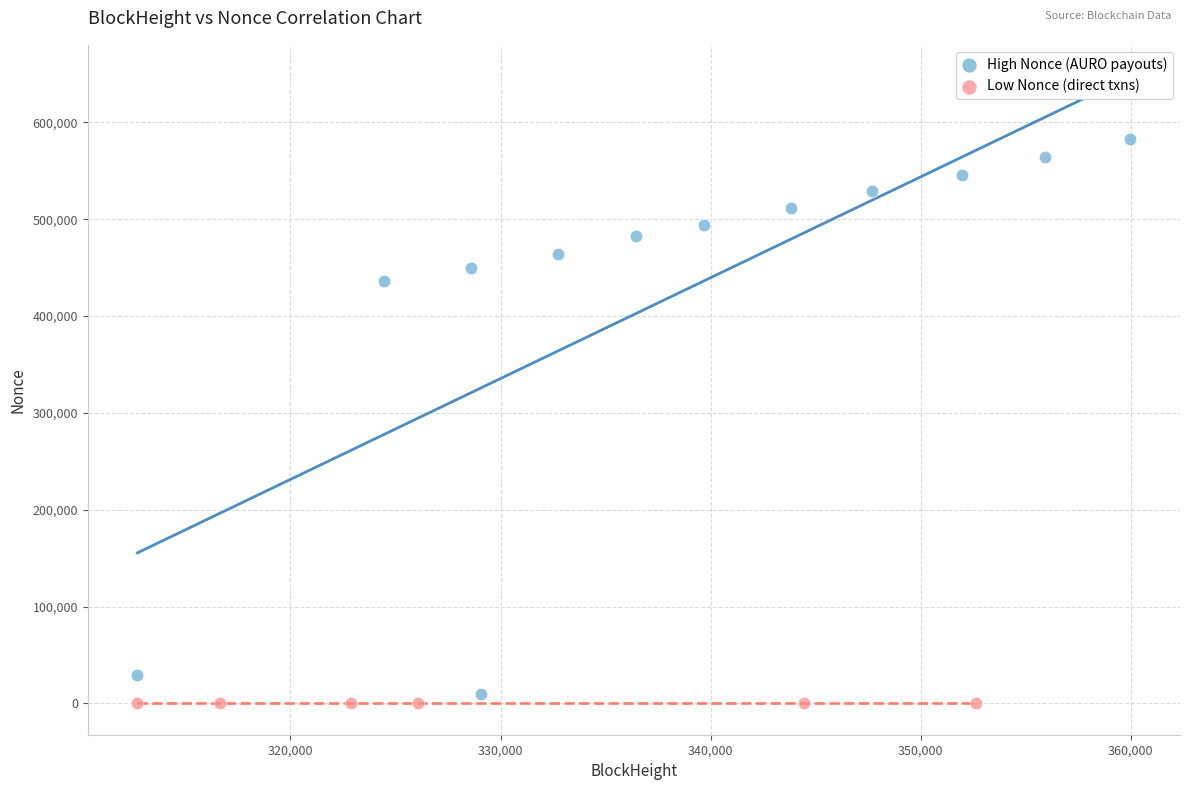

Which series contains the highest Y value?

High Nonce (AURO payouts)